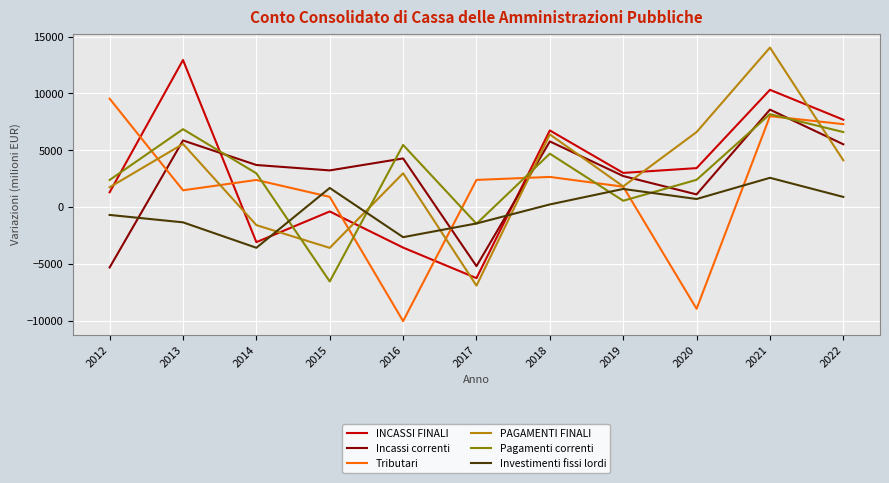

How many interior local peaks does the Incassi correnti series have?

4